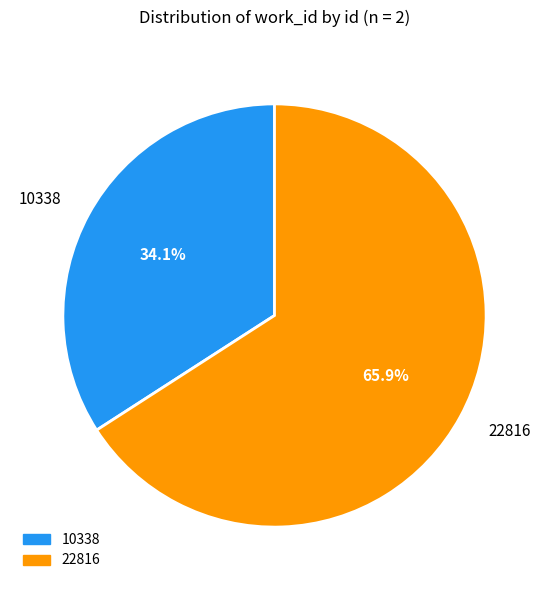

Does 10338 account for over 50% of the chart?

No